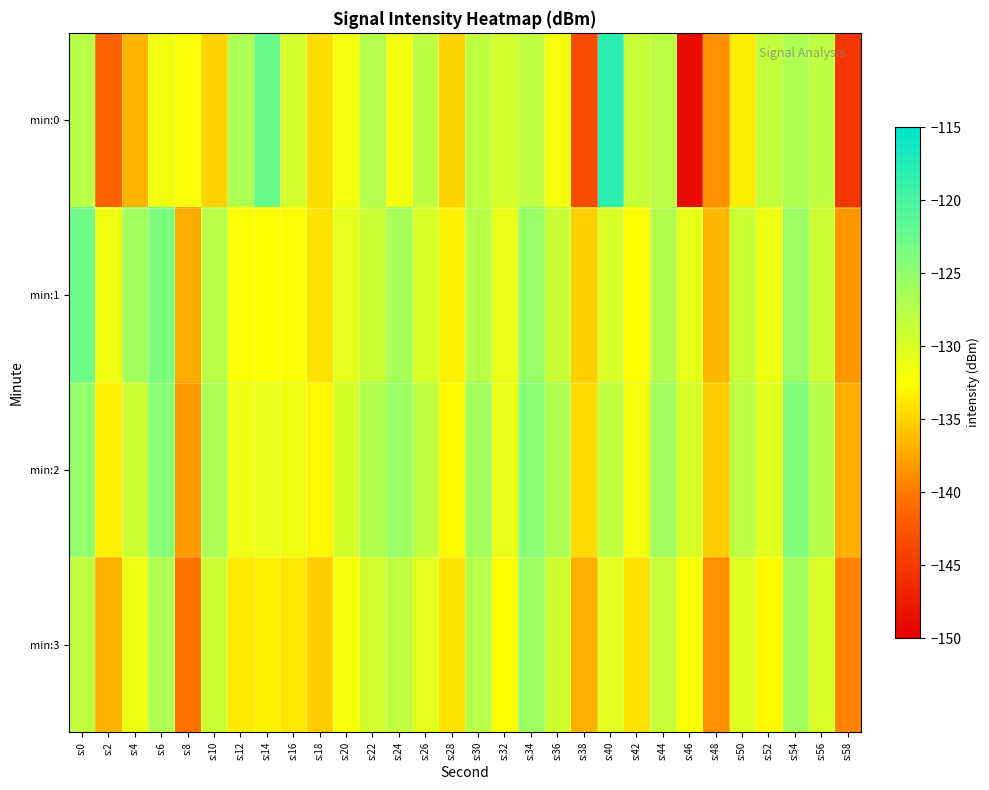

Which has a higher value, s:52 or s:38?

s:52